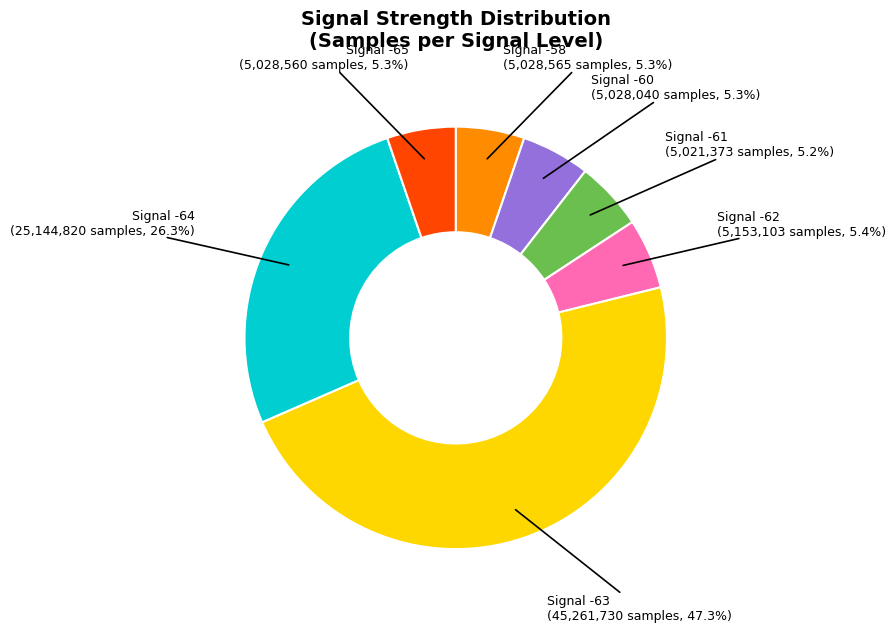

Is there any slice that represents more than half of the pie?

No